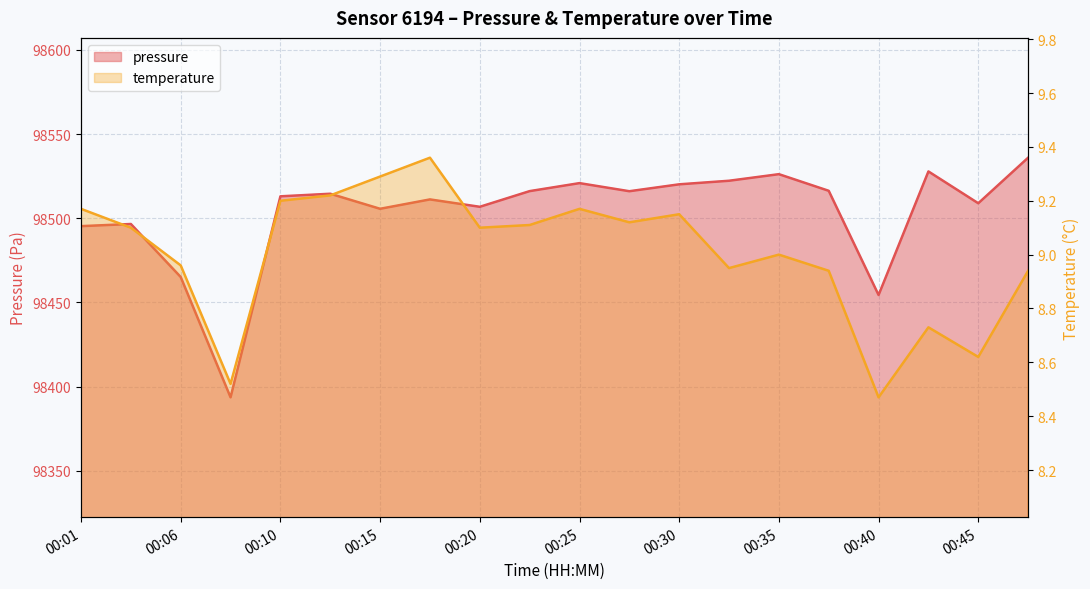

Reading left to right, what are all the values shown in this chart?

pressure: 98495.3	98496.6	98465.1	98393.6	98513.0	98514.5	98505.6	98511.2	98506.8	98516.1	98520.8	98516.0	98520.1	98522.2	98526.2	98516.3	98454.4	98527.8	98508.9	98535.9
temperature: 9.2	9.1	9.0	8.5	9.2	9.2	9.3	9.4	9.1	9.1	9.2	9.1	9.2	8.9	9.0	8.9	8.5	8.7	8.6	8.9